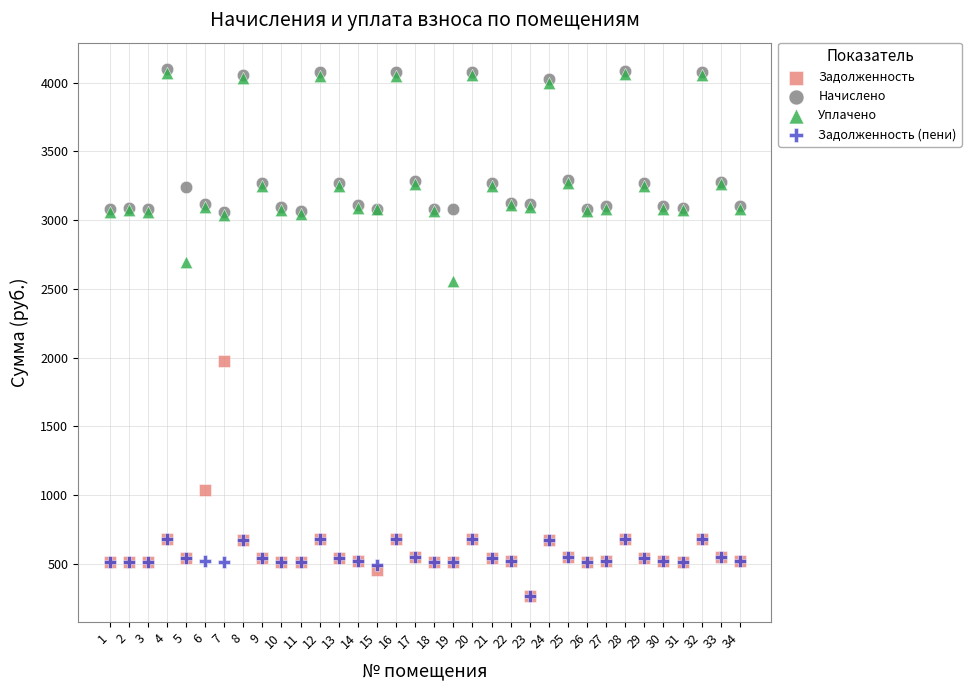

Across all series, what Y value is closest to 2183?

1974.3